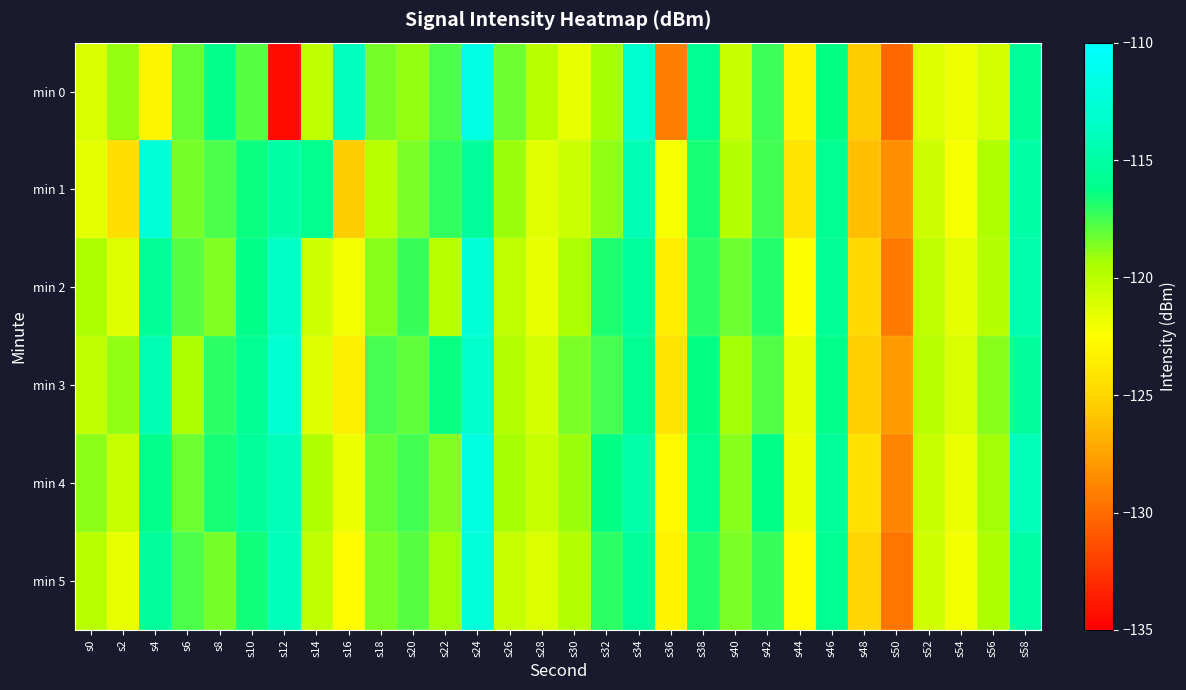

Which series has the widest spread of values?

min 0